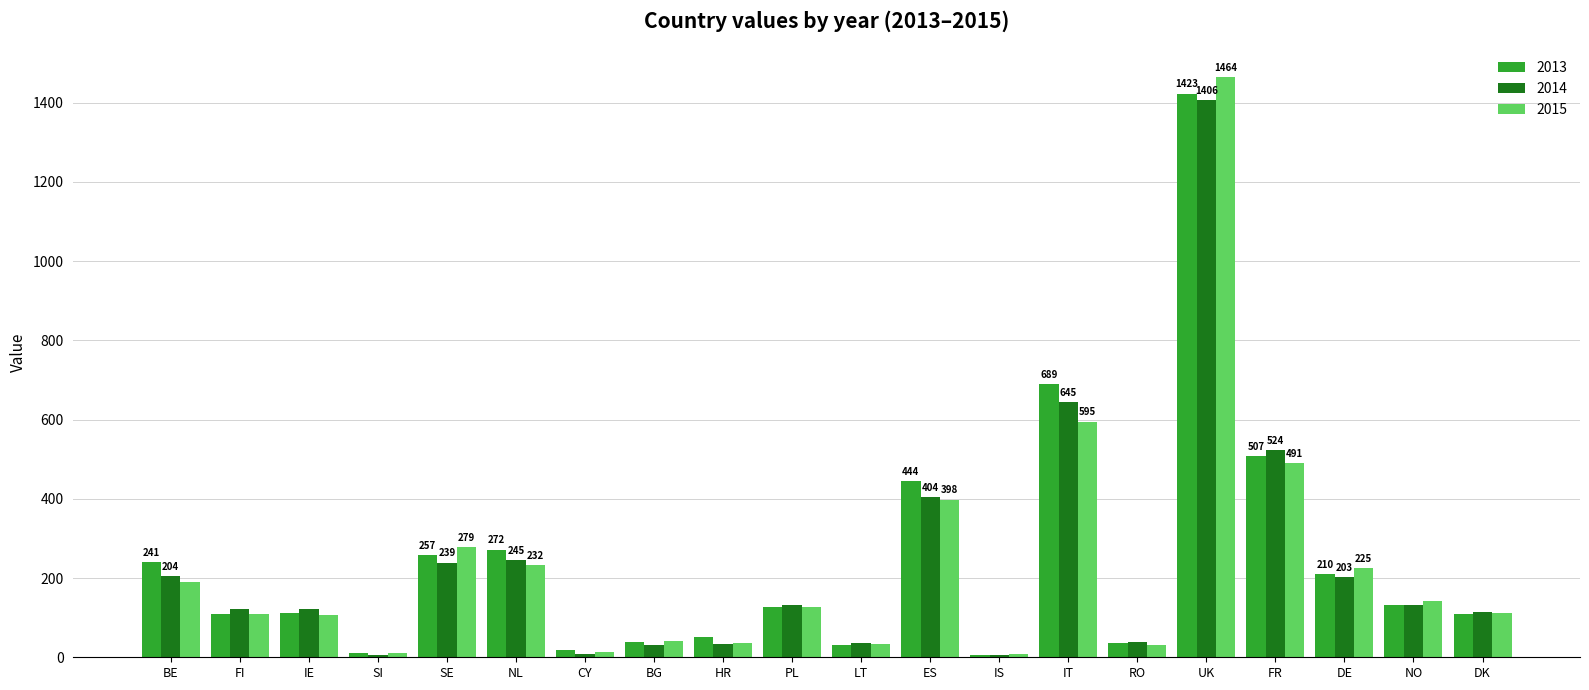

What is the label of the 11th bar from the left?

LT